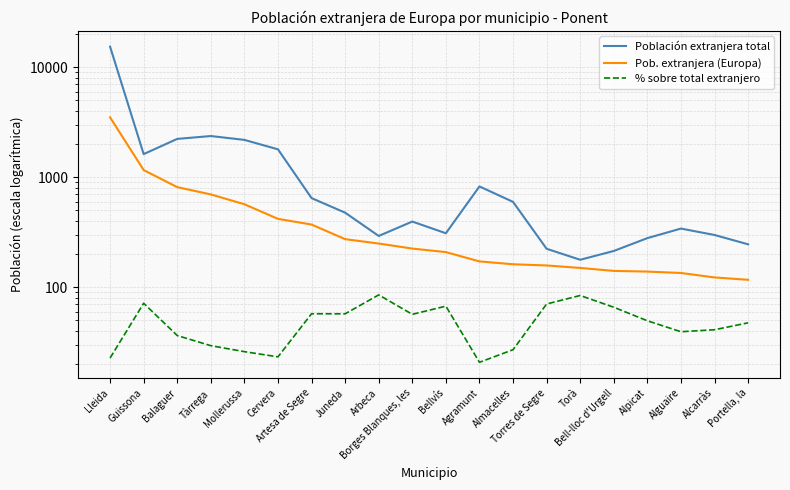

True or false: % sobre total extranjero and Pob. extranjera (Europa) intersect in this chart.

False